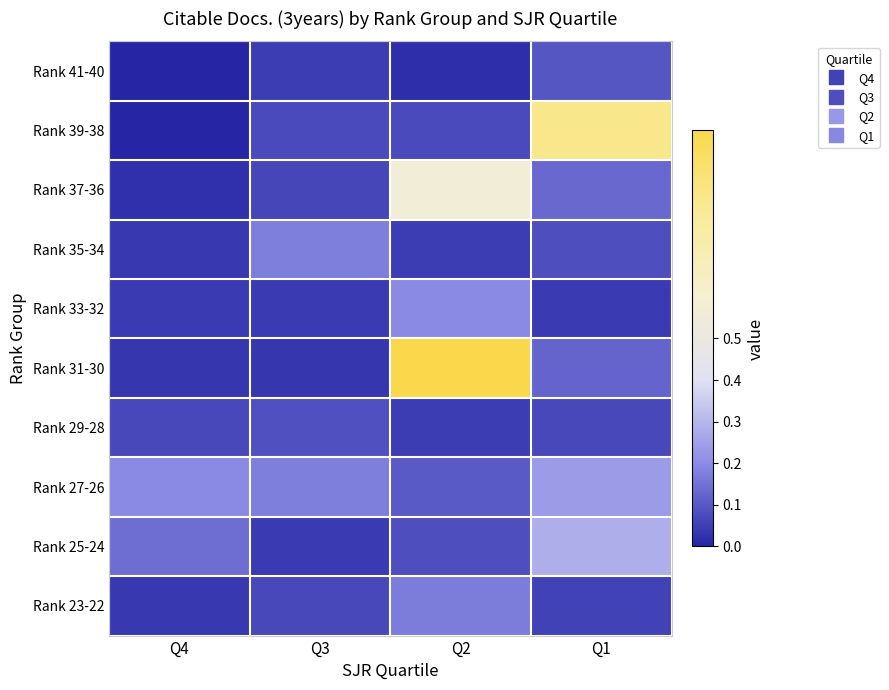

How many categories are shown in the chart?

4